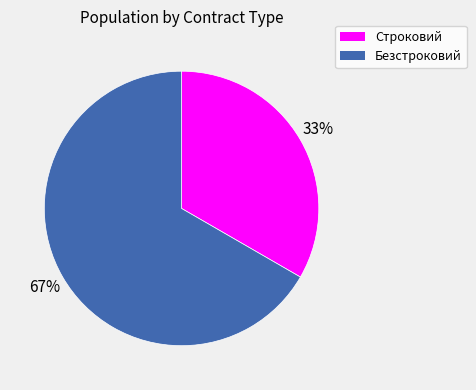

Which slice is the largest?

Безстроковий